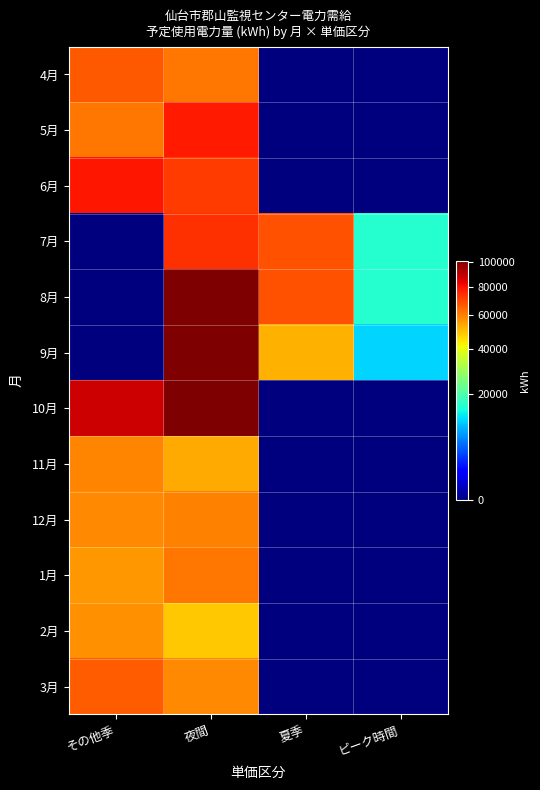

Rank the series by their maximum value, from highest to lowest.

10月, 9月, 8月, 6月, 5月, 7月, 4月, 3月, 1月, 12月, 11月, 2月